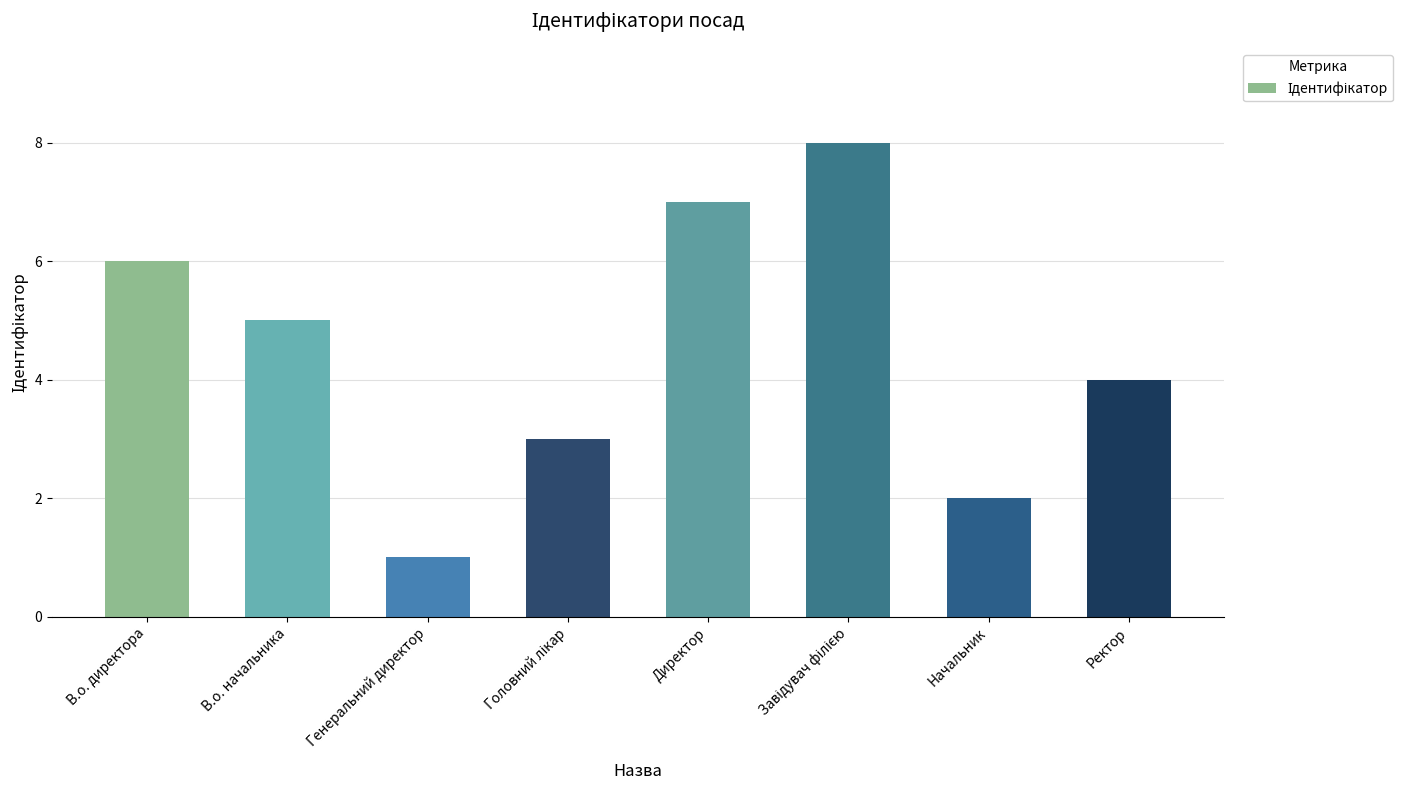

Does the chart contain any negative values?

No